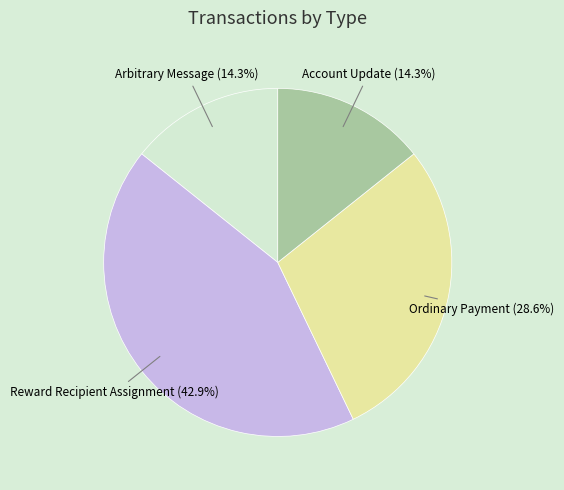

Does Reward Recipient Assignment account for over 50% of the chart?

No